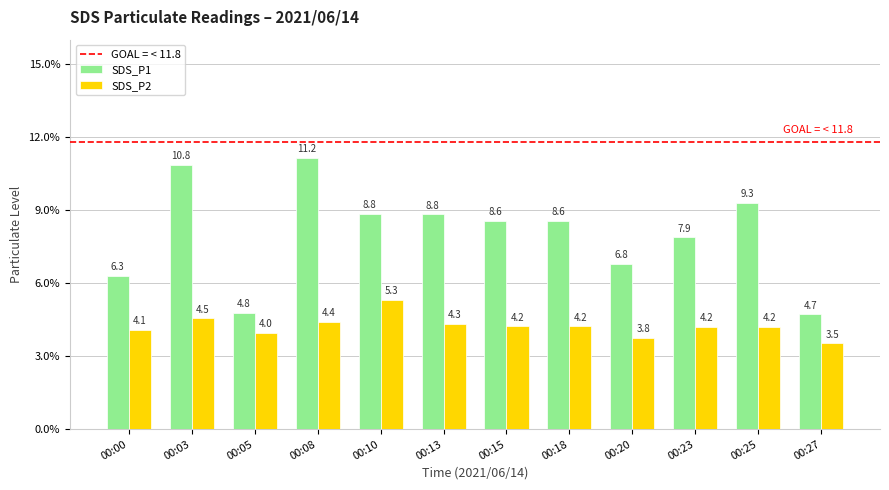

Between 00:10 and 00:23, which series saw the biggest shift?

SDS_P2